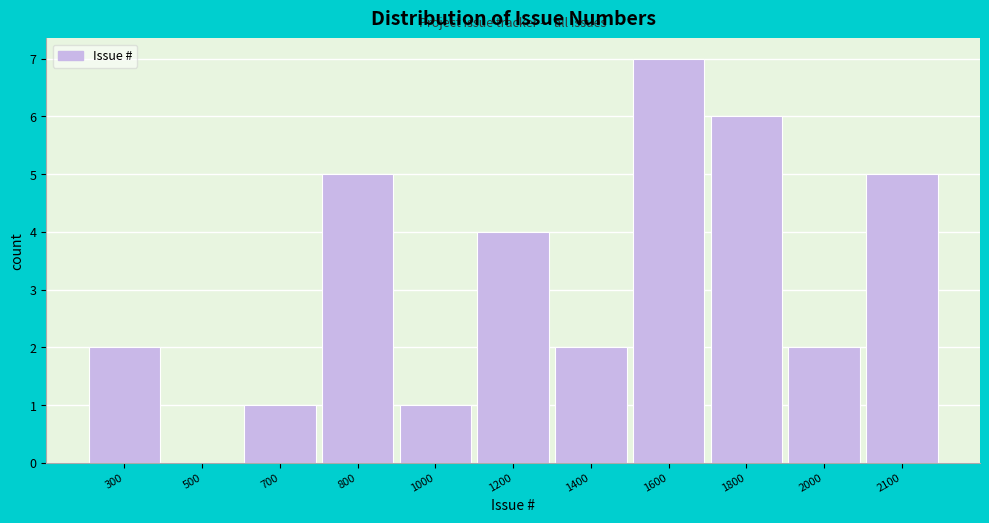

Reading left to right, list all the values displayed in this chart.

300=2	500=0	700=1	800=5	1000=1	1200=4	1400=2	1600=7	1800=6	2000=2	2100=5